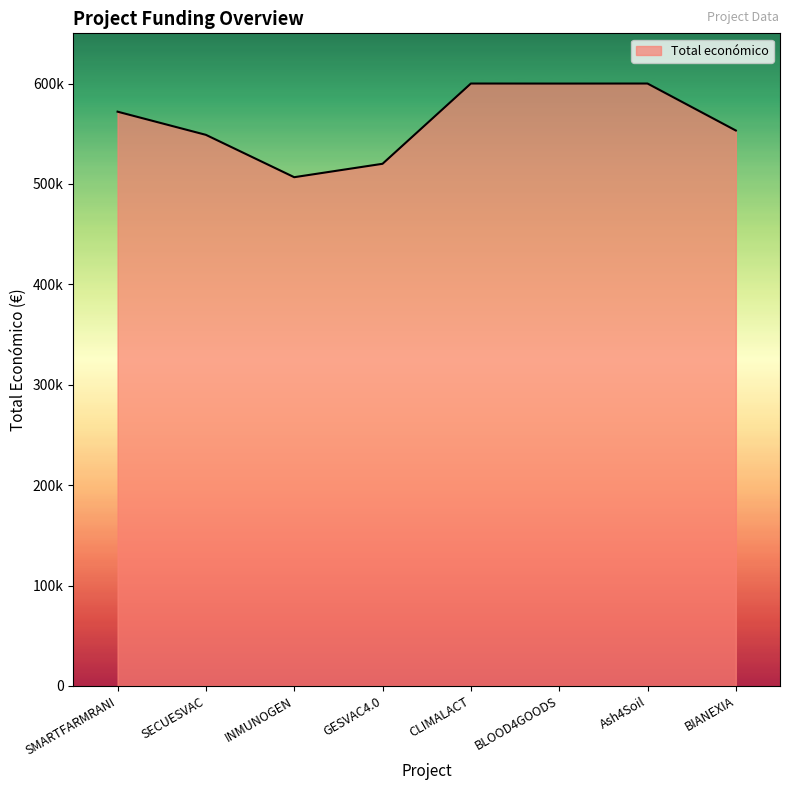

Does the chart display data point markers on the line(s)?

No